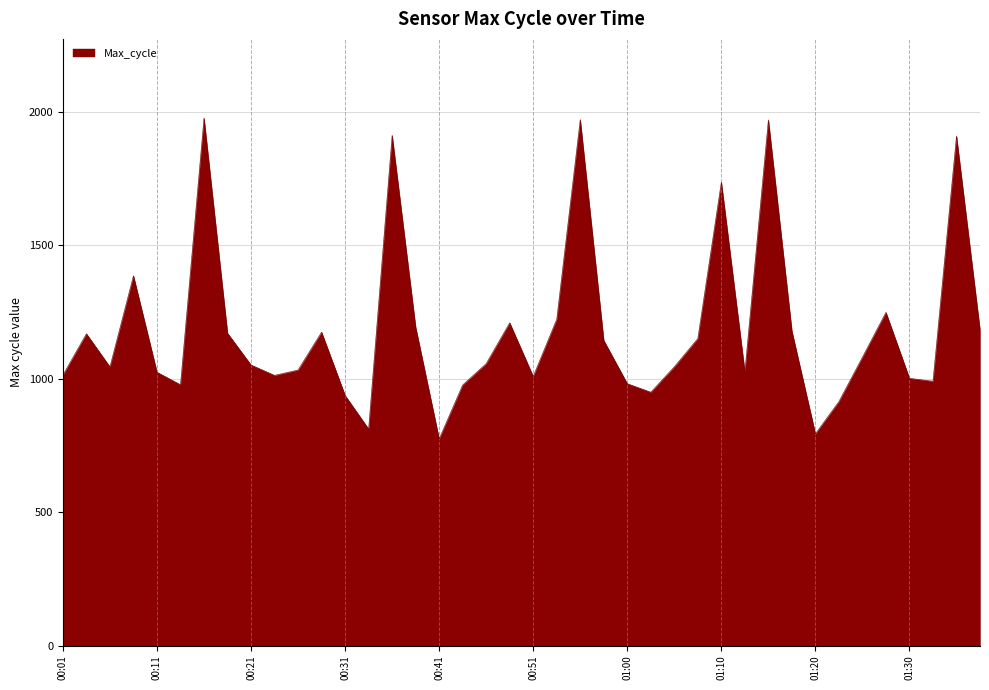

What is the greatest value displayed?

1976